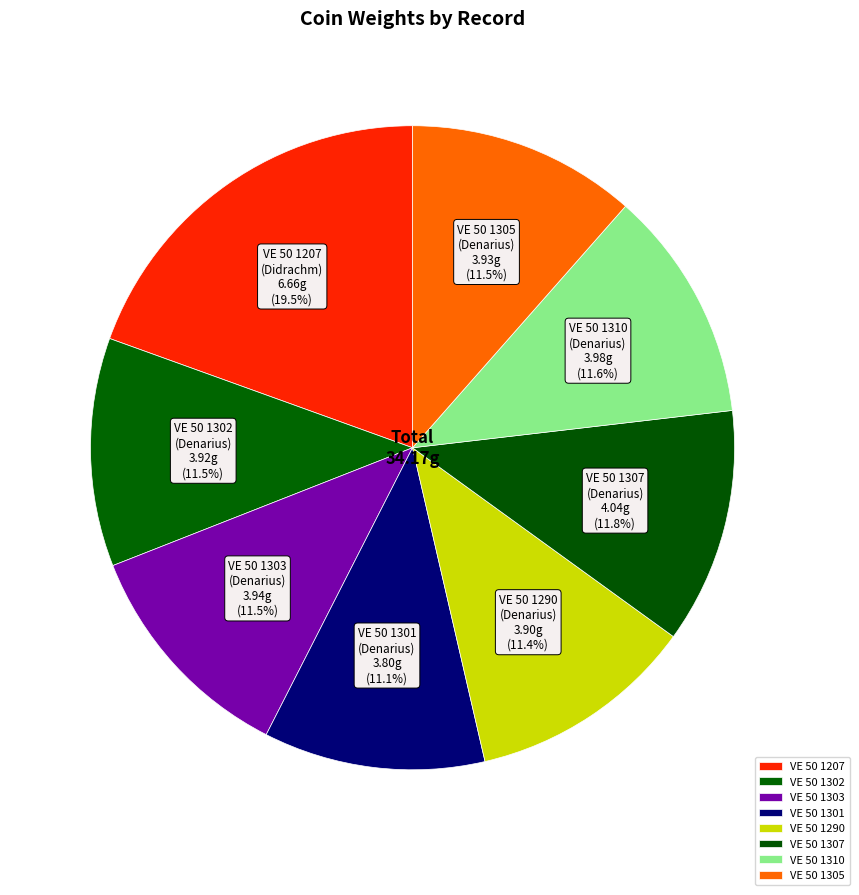

How many segments does this pie chart have?

8